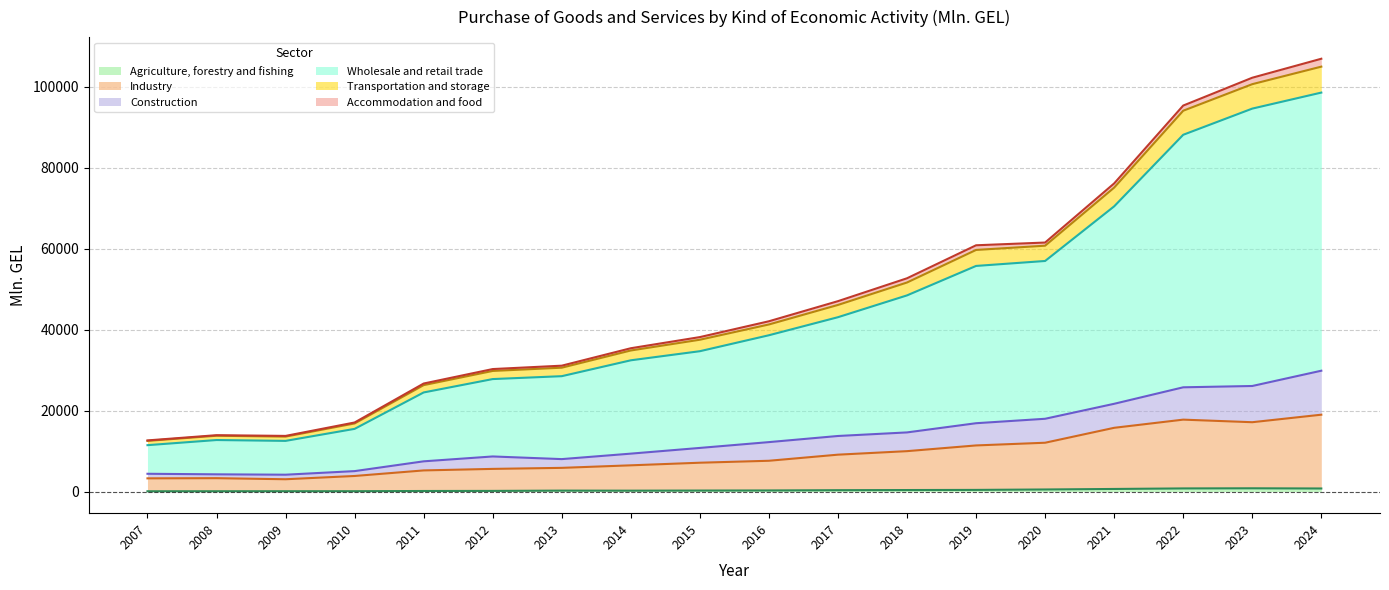

True or false: Industry and Construction cross at least once.

False